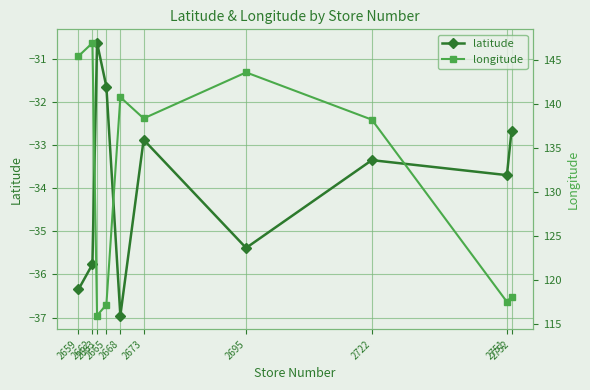

Reading left to right, what are all the values shown in this chart?

latitude: -36.3	-35.8	-30.6	-31.7	-37.0	-32.9	-35.4	-33.4	-33.7	-32.7
longitude: 145.4	146.9	116.0	117.2	140.8	138.4	143.6	138.2	117.6	118.2